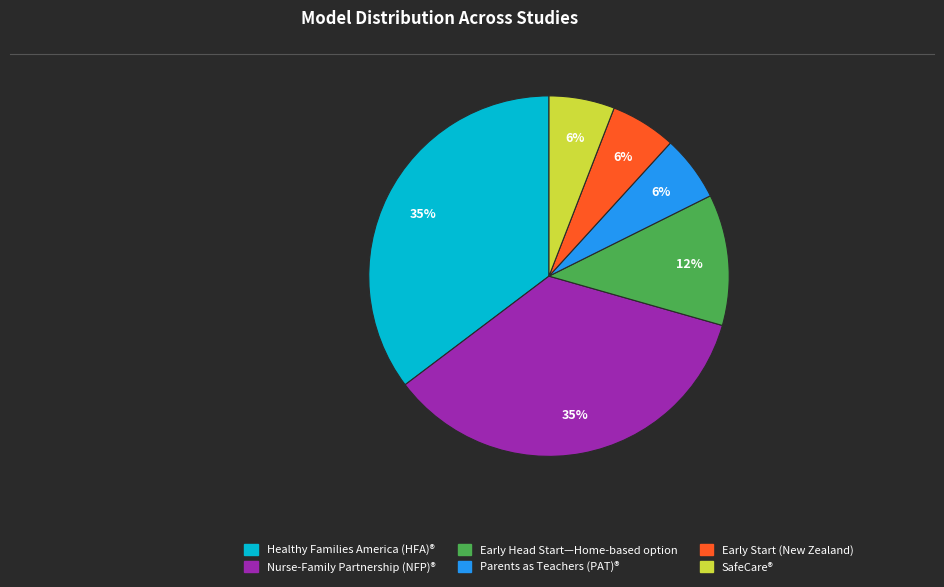

To the nearest percent, what is the combined percentage of Early Head Start—Home-based option and Nurse-Family Partnership (NFP)®?

47%